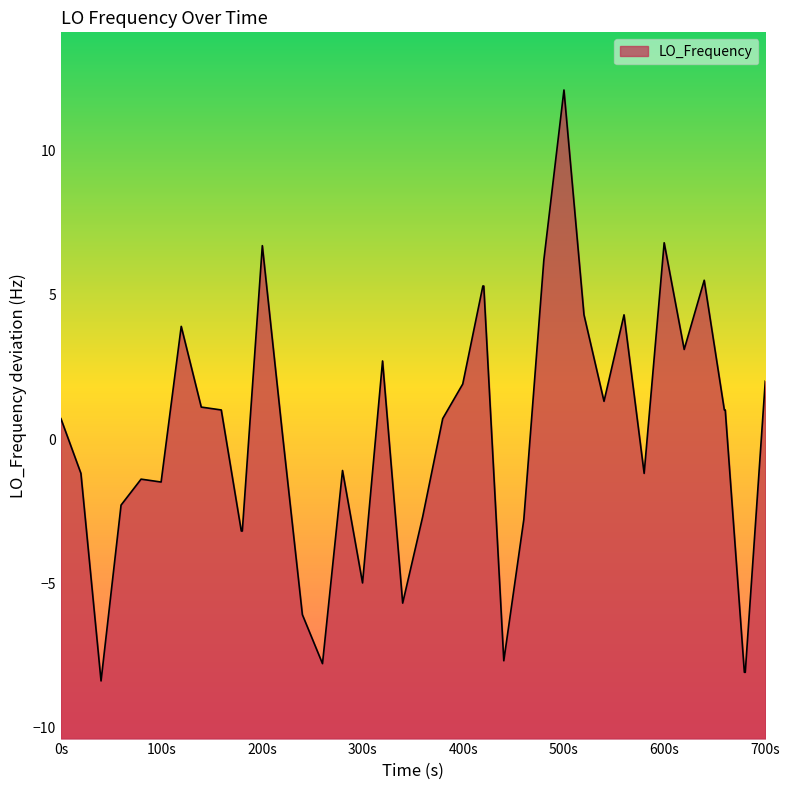

Does the chart have visible grid lines?

No